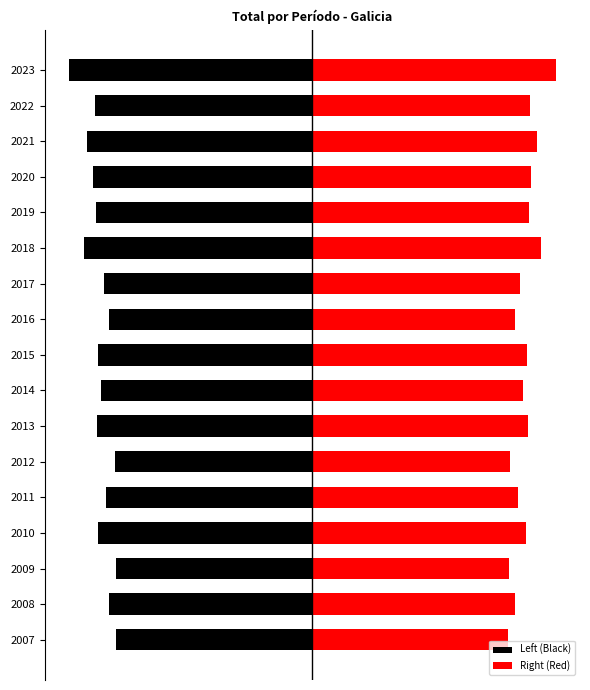

Count the number of categories in the chart.

17